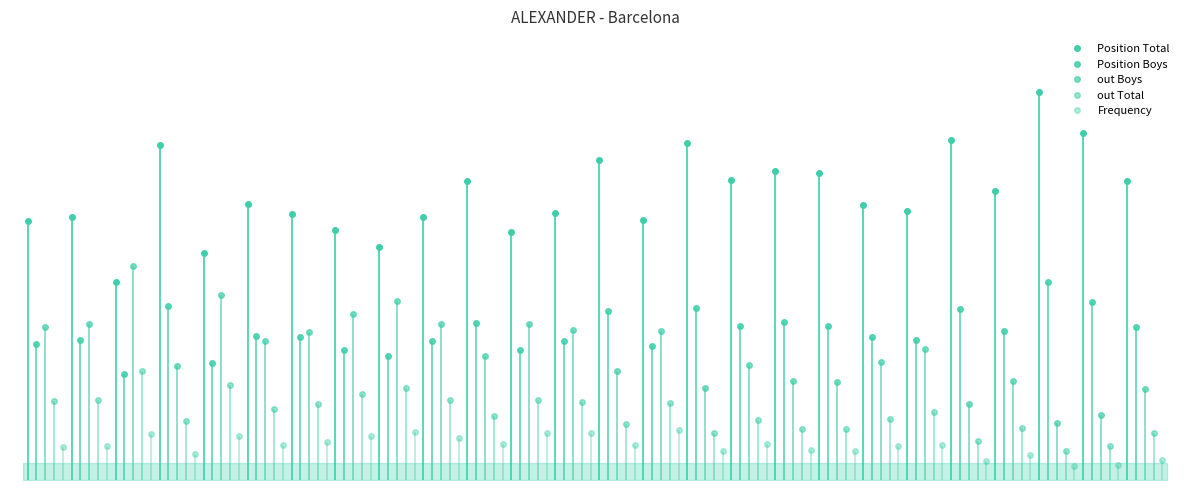

How many data points in Position Total are above 245?

12